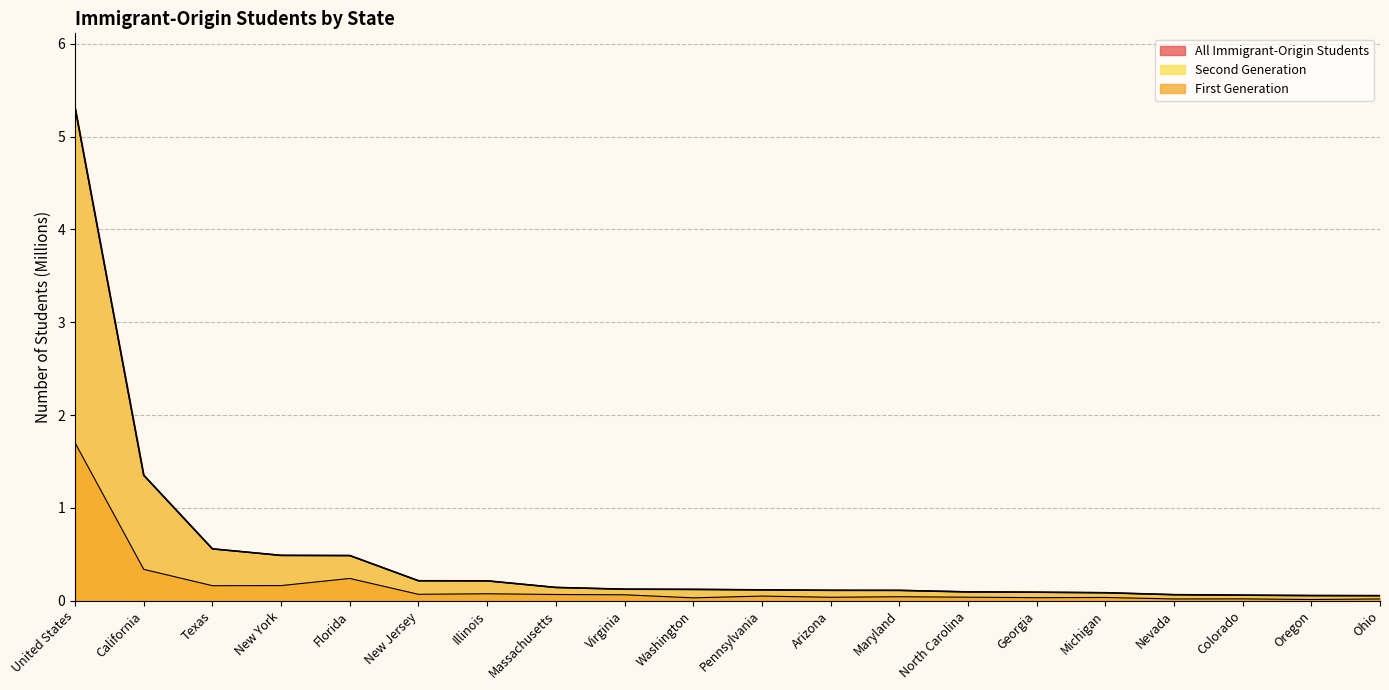

At which category is the sum across all series the highest?

United States